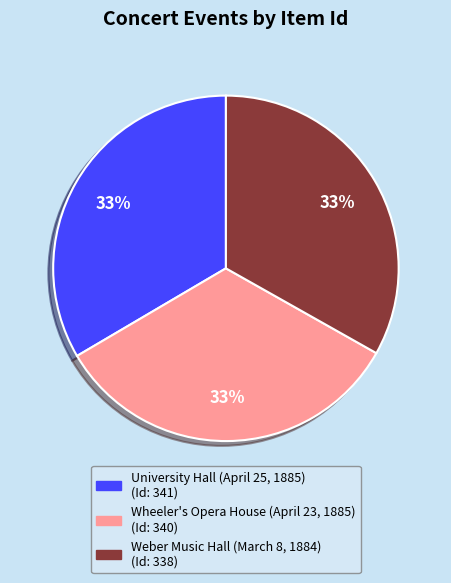

What is the ratio of the value at Wheeler's Opera House (April 23, 1885) to the value at Weber Music Hall (March 8, 1884)?

1.0